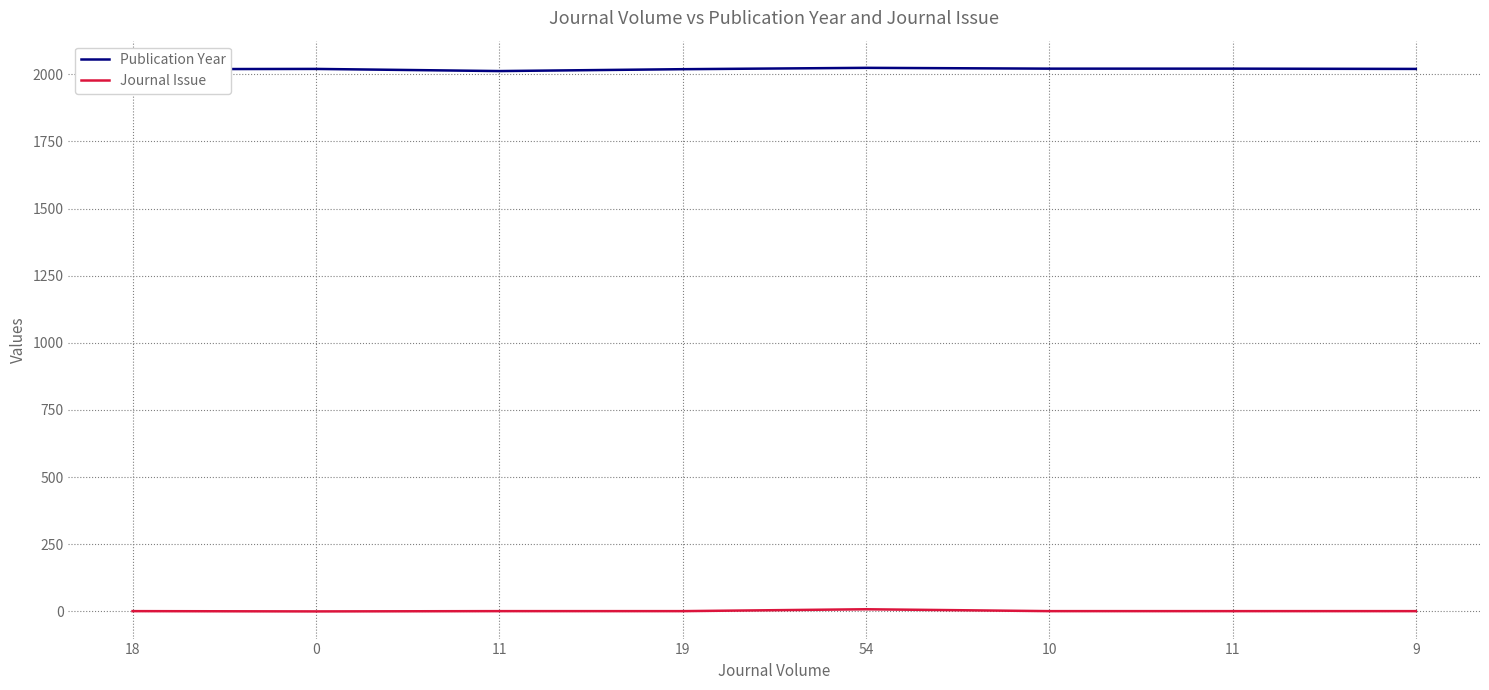

How many Journal Issue values are between 1 and 2?

6